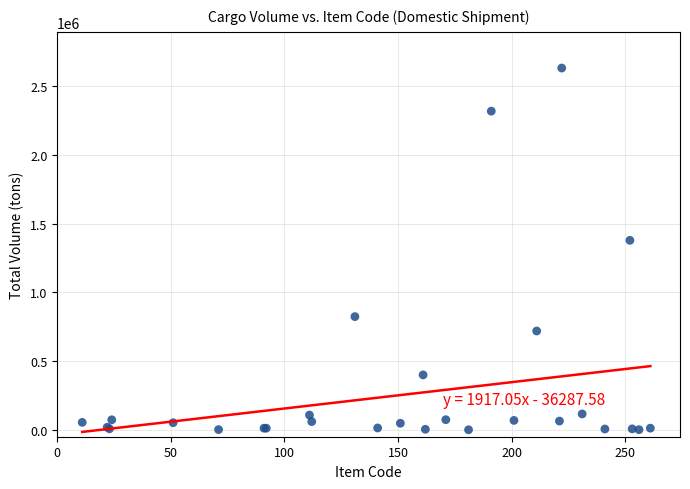

What Y value in the scatter plot is closest to 1317157?

1379720.0